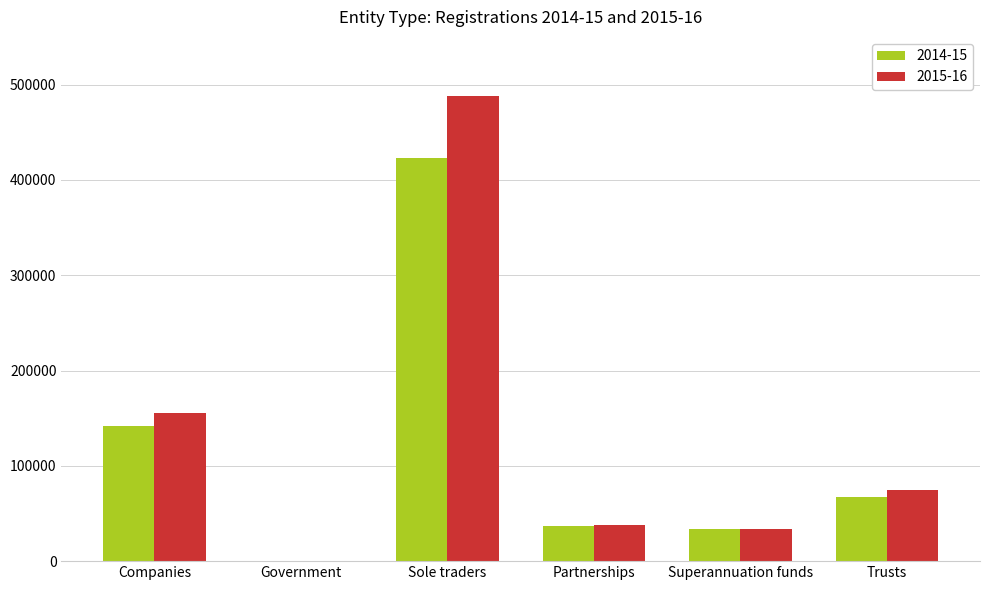

Which series has the largest total across all categories?

2015-16